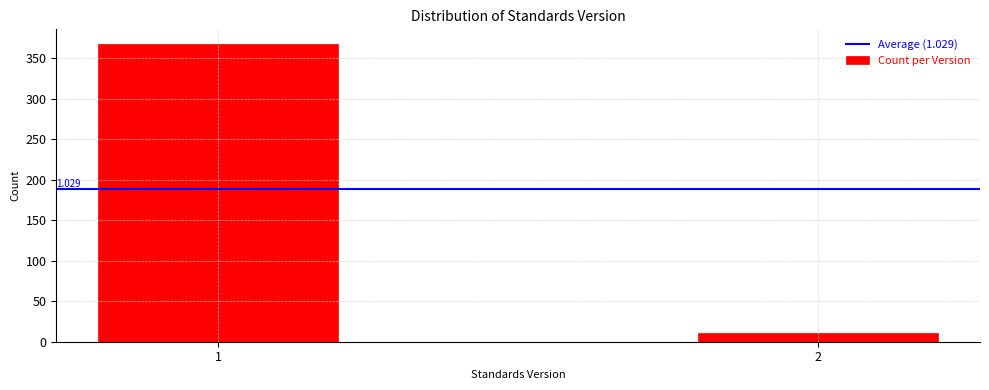

Reading left to right, what are all the values shown in this chart?

1=367	2=11